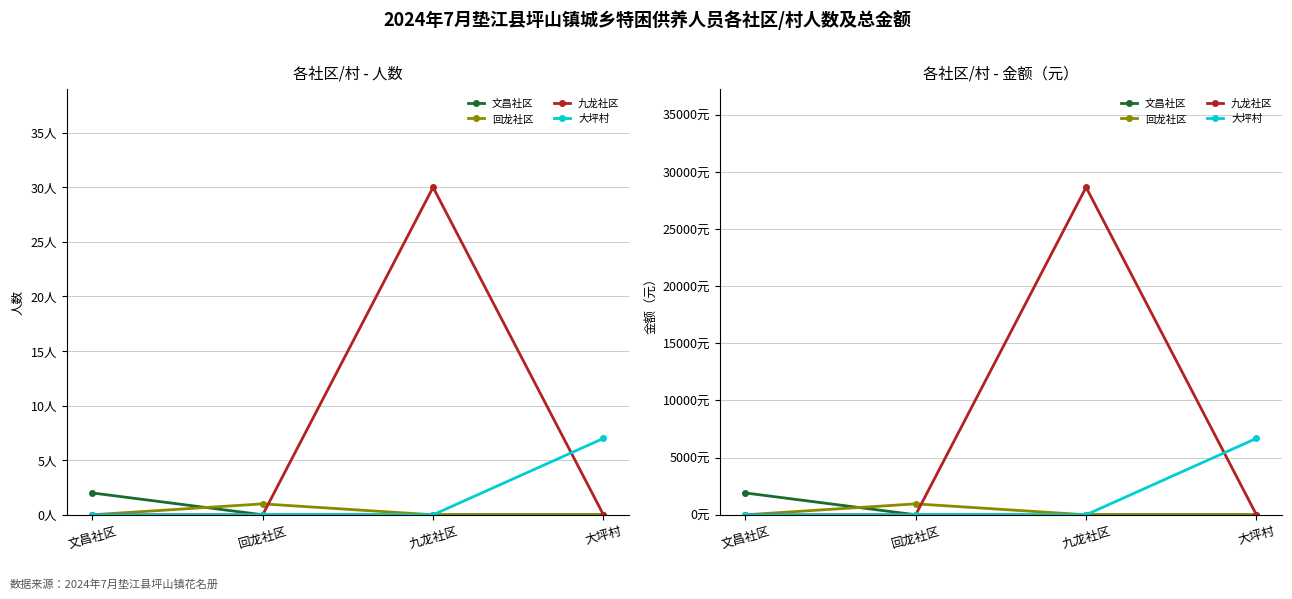

True or false: 大坪村 has a value of 6685 at 大坪村.

True